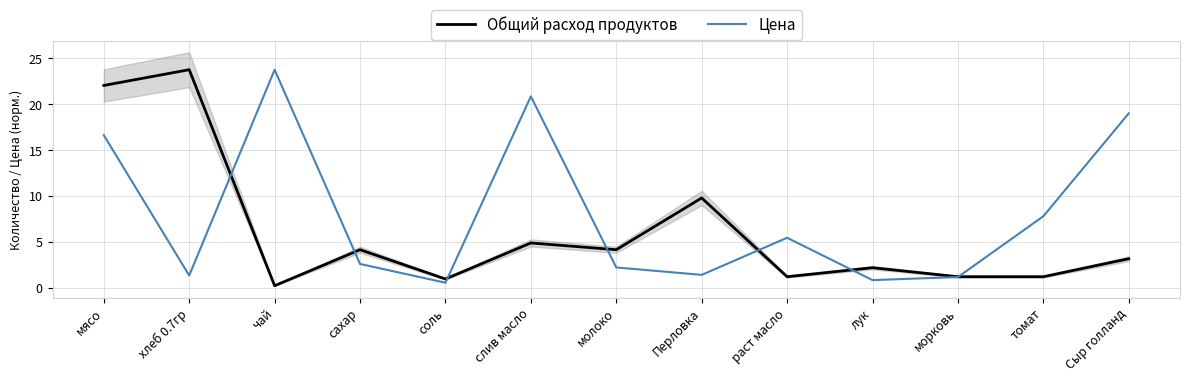

How many data points in Общий расход продуктов are less than 3?

6